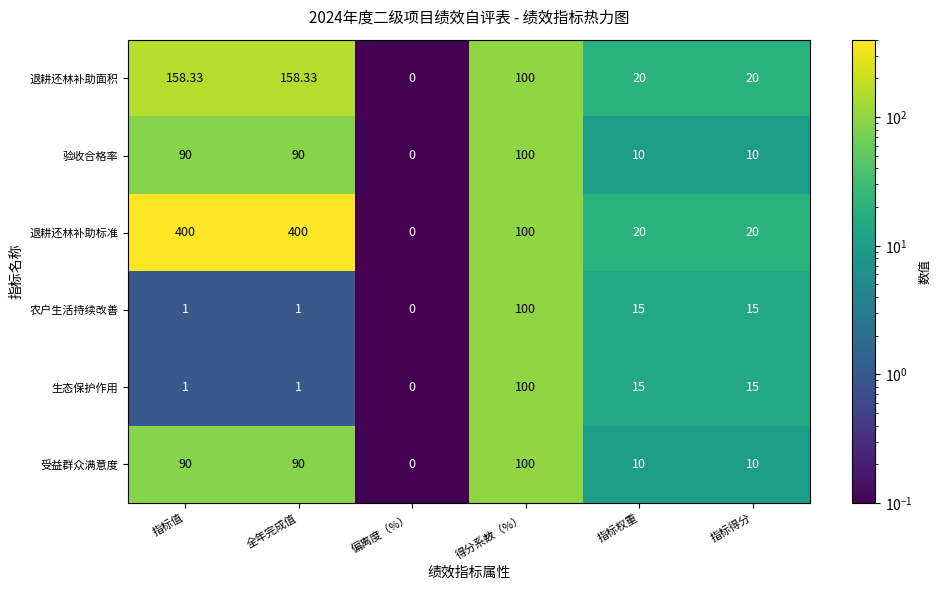

How many positive values does the 退耕还林补助标准 series have?

5